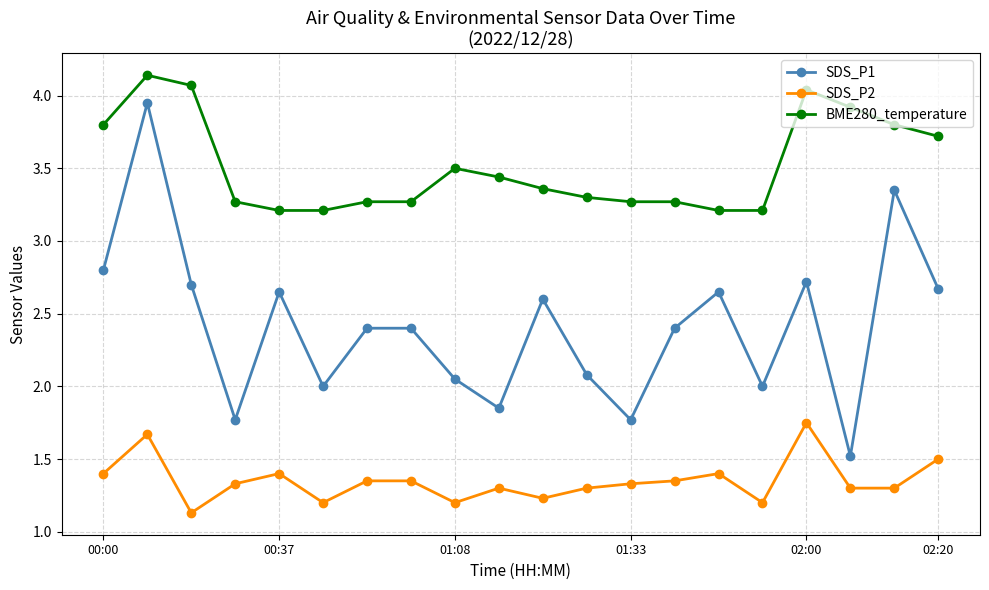

Which series has the largest total across all categories?

BME280_temperature